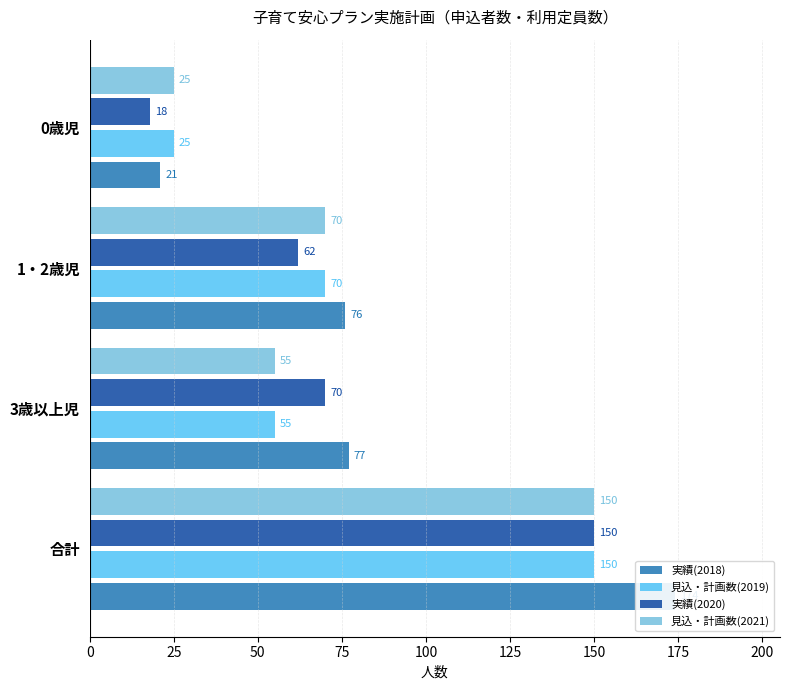

True or false: 見込・計画数(2021) has a value of 74 at 3歳以上児.

False